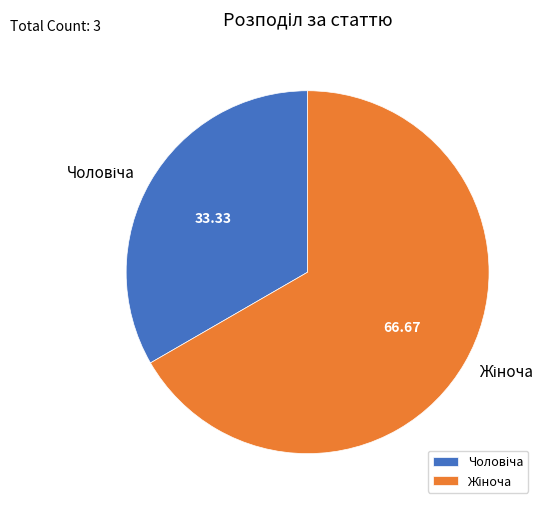

Is there any slice that represents more than half of the pie?

Yes